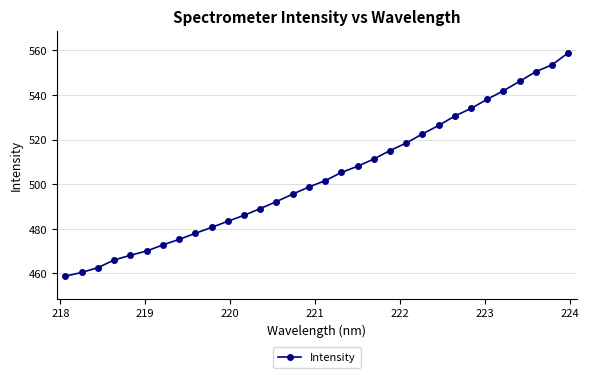

What is the maximum value shown in the chart?

558.9